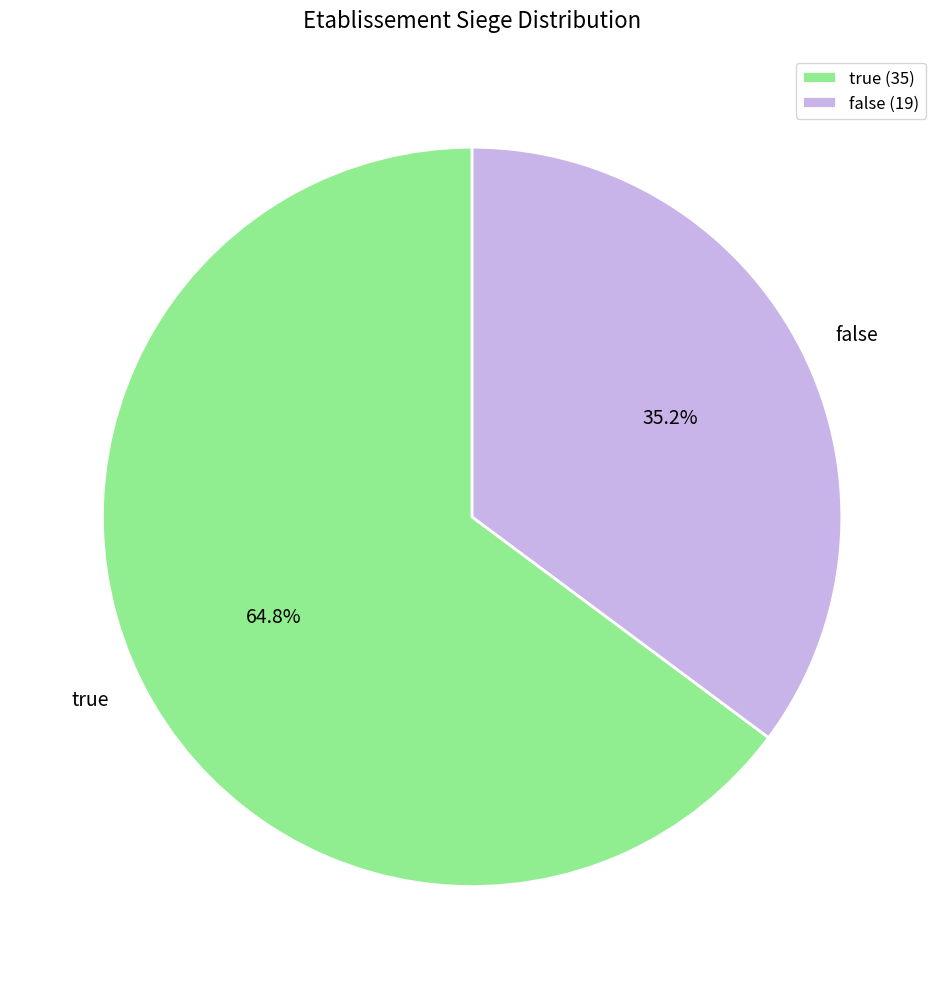

To the nearest percent, what is the difference between the largest and smallest slice percentages?

30%